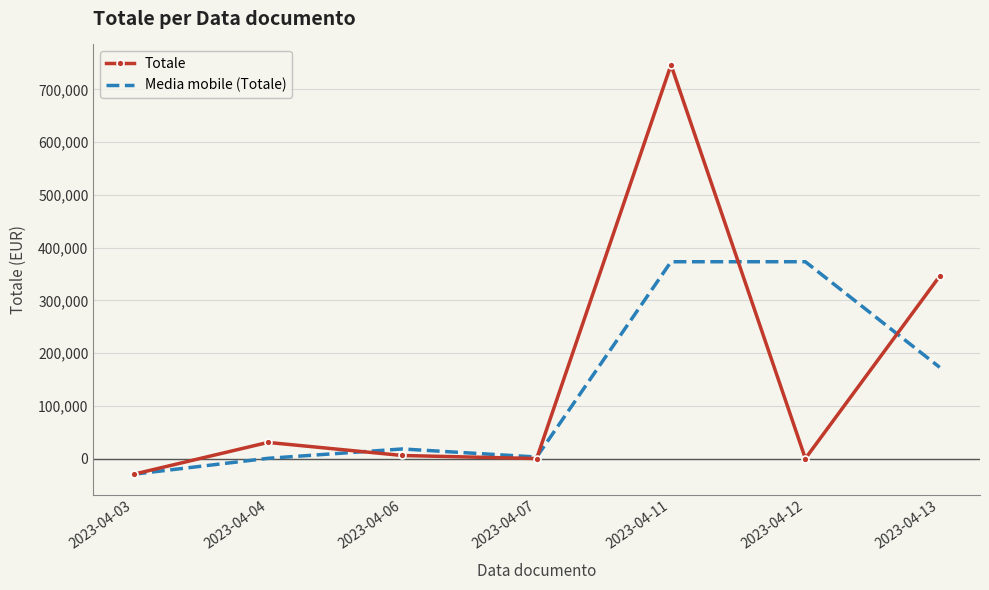

Which series has the widest spread of values?

Totale